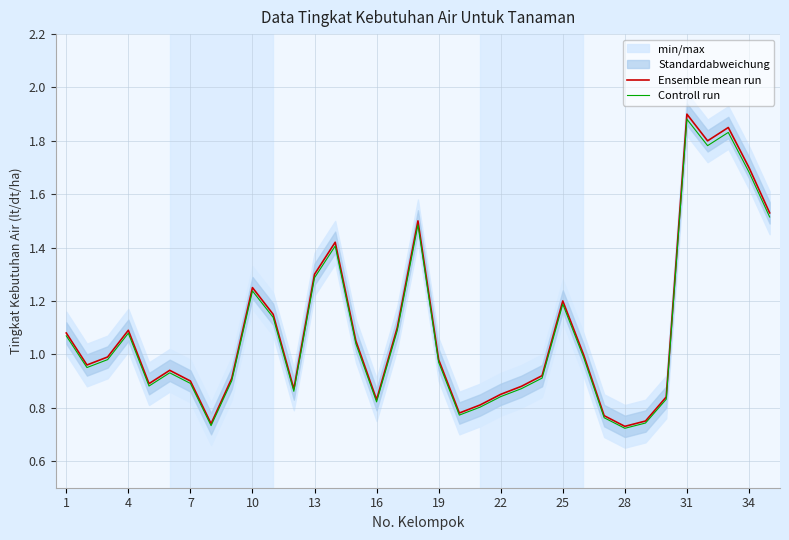

Is this an area chart (filled region under the line)?

No